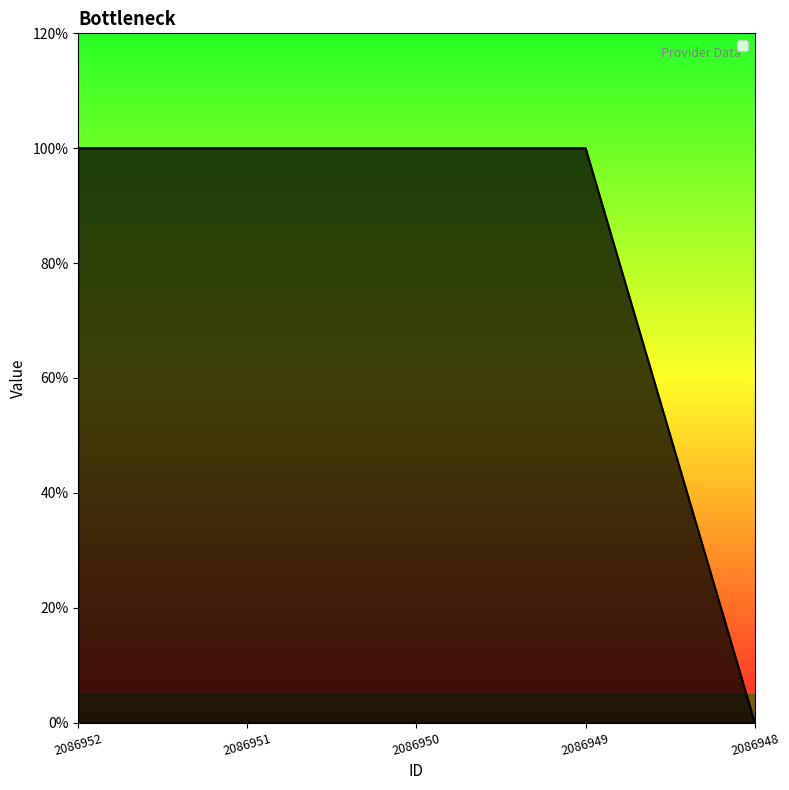

Reading left to right, list all the values displayed in this chart.

1	1	1	1	0